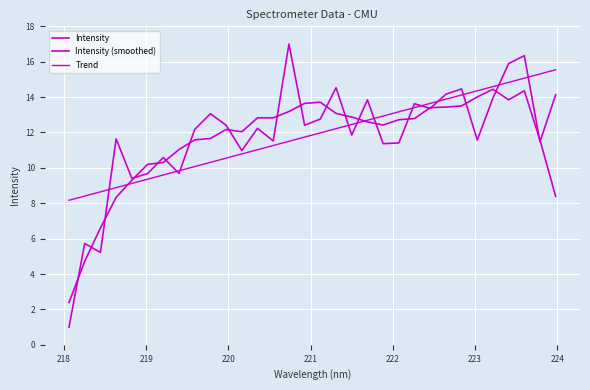

Does the chart display data point markers on the line(s)?

No